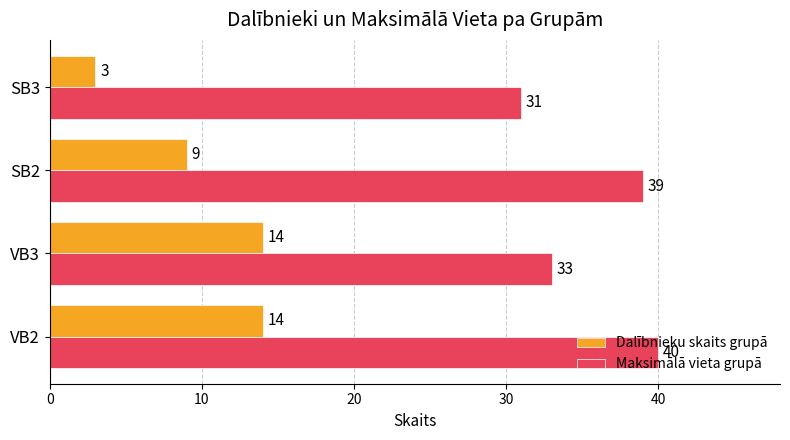

Which category has the lowest value across all series?

SB3